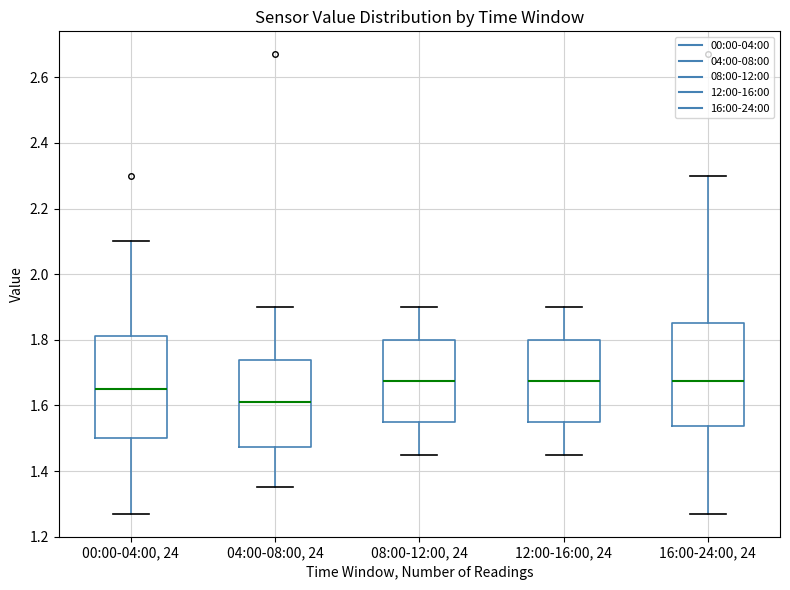

Where is the upper edge of the box for 12:00-16:00, 24 on the y-axis? The values are not printed on the chart, so give them approximately, as read against the axis.

1.80